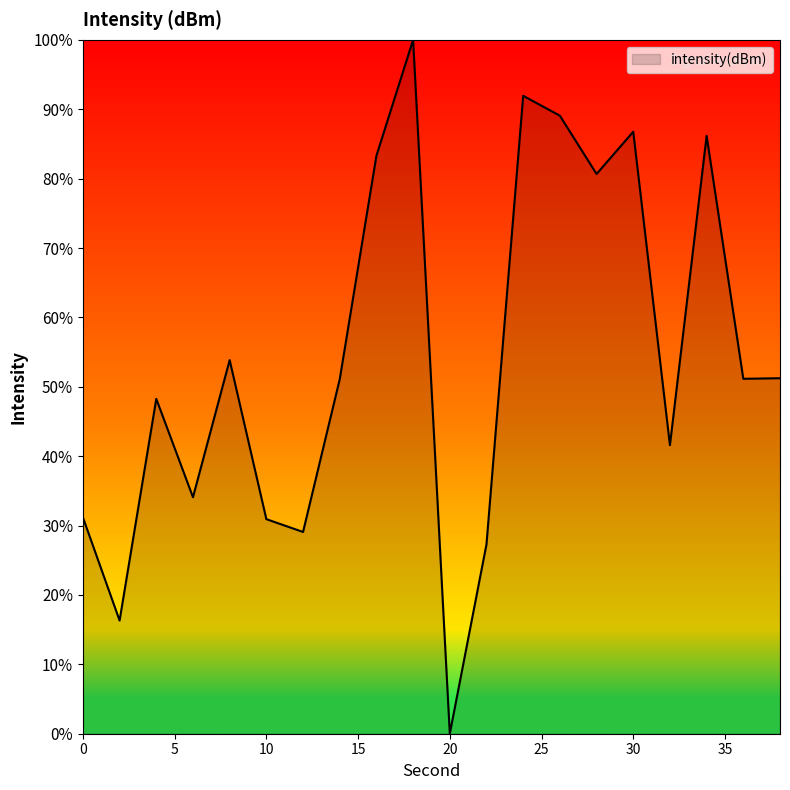

Does the chart display data point markers on the line(s)?

No